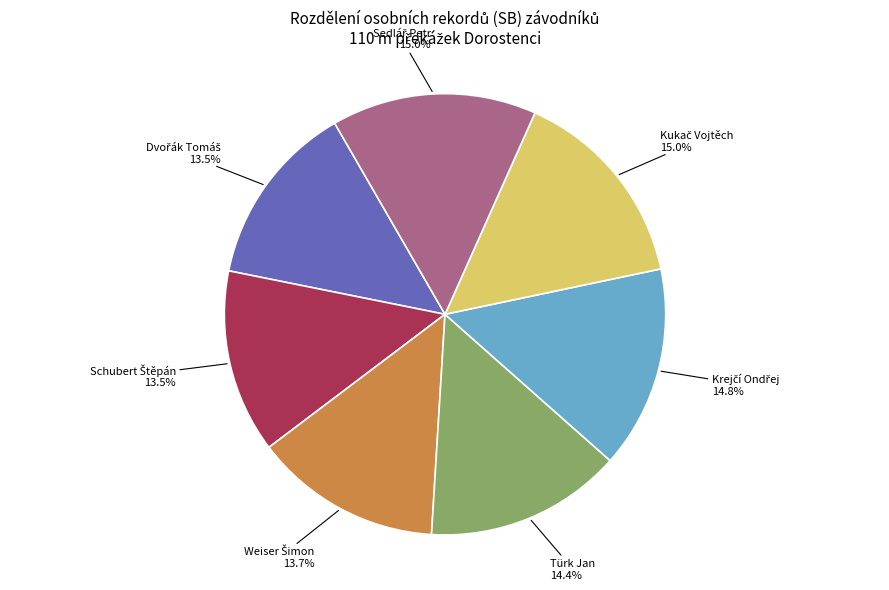

Does Türk Jan account for over 50% of the chart?

No